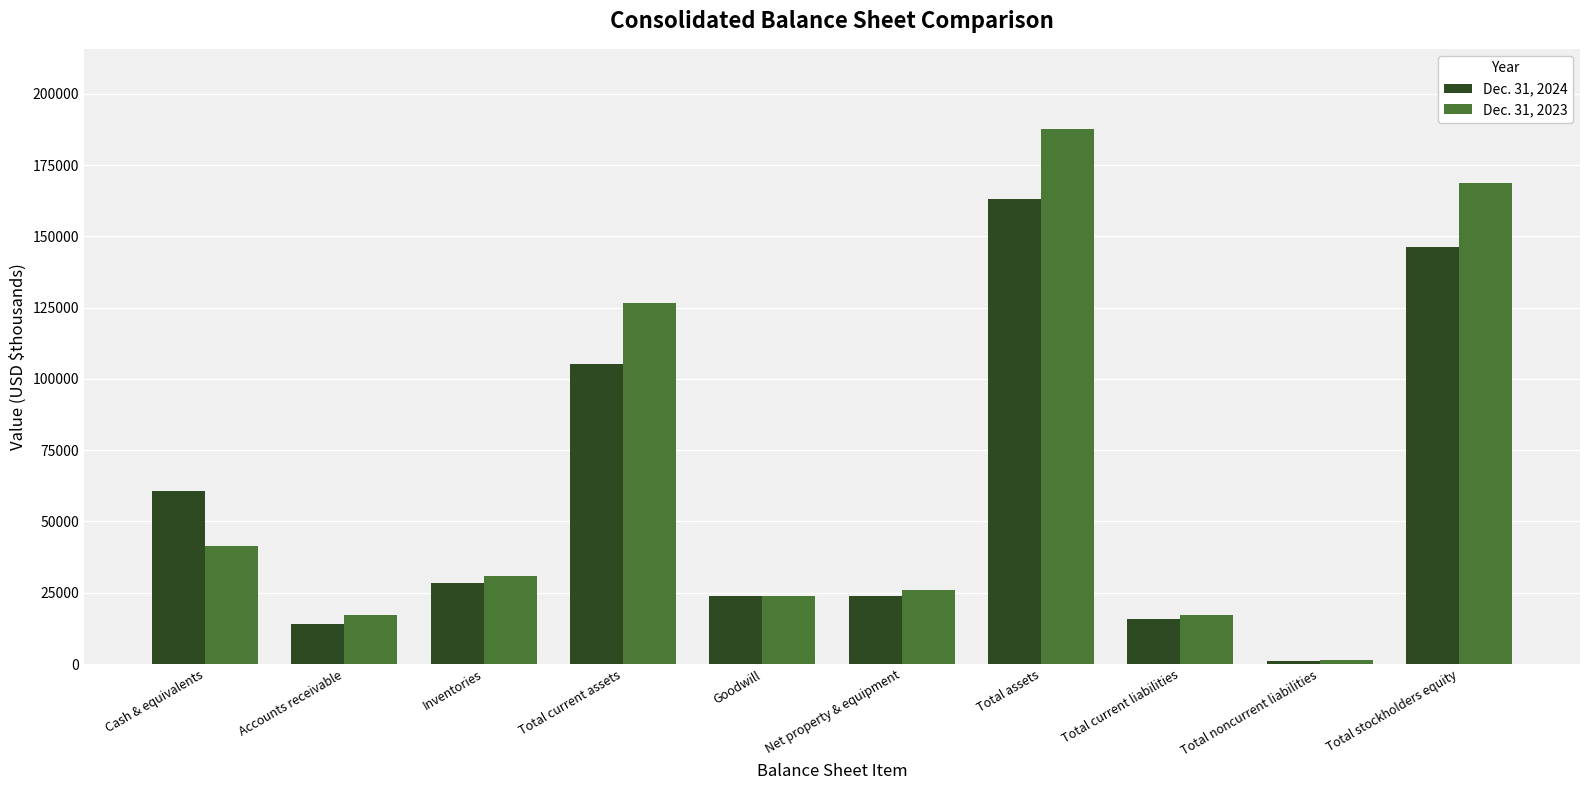

What is the difference between the highest and lowest values at Total current liabilities?

1430